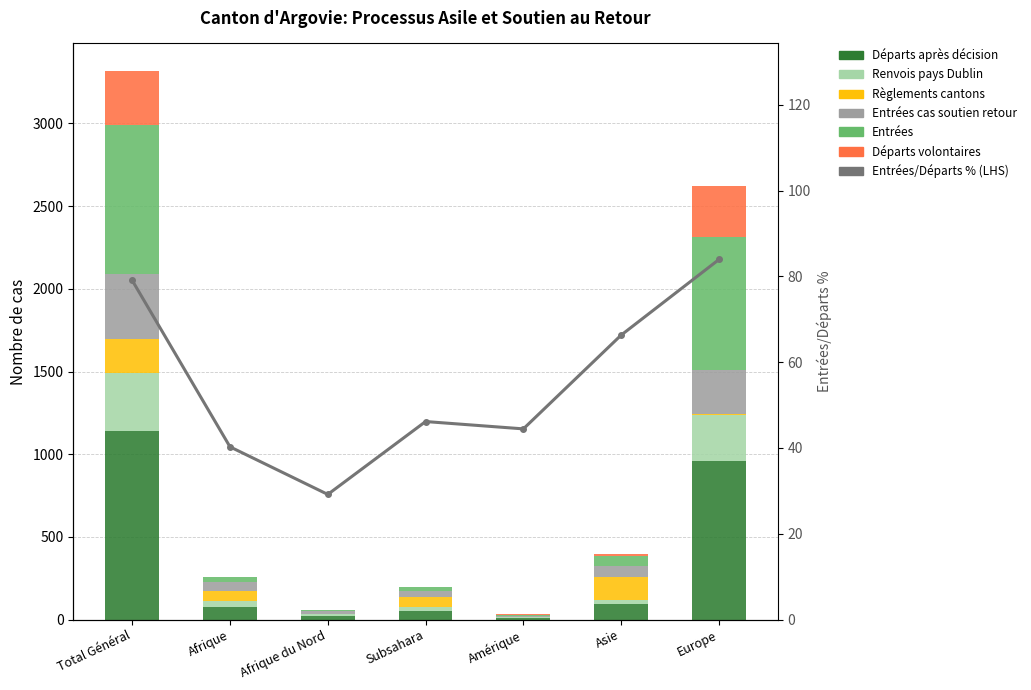

How many groups of bars are there?

7